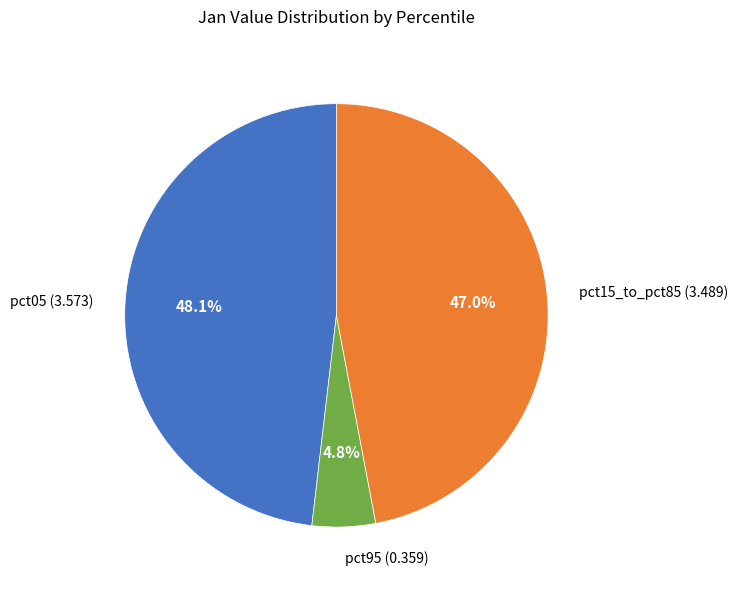

Is there a majority slice in this chart?

No